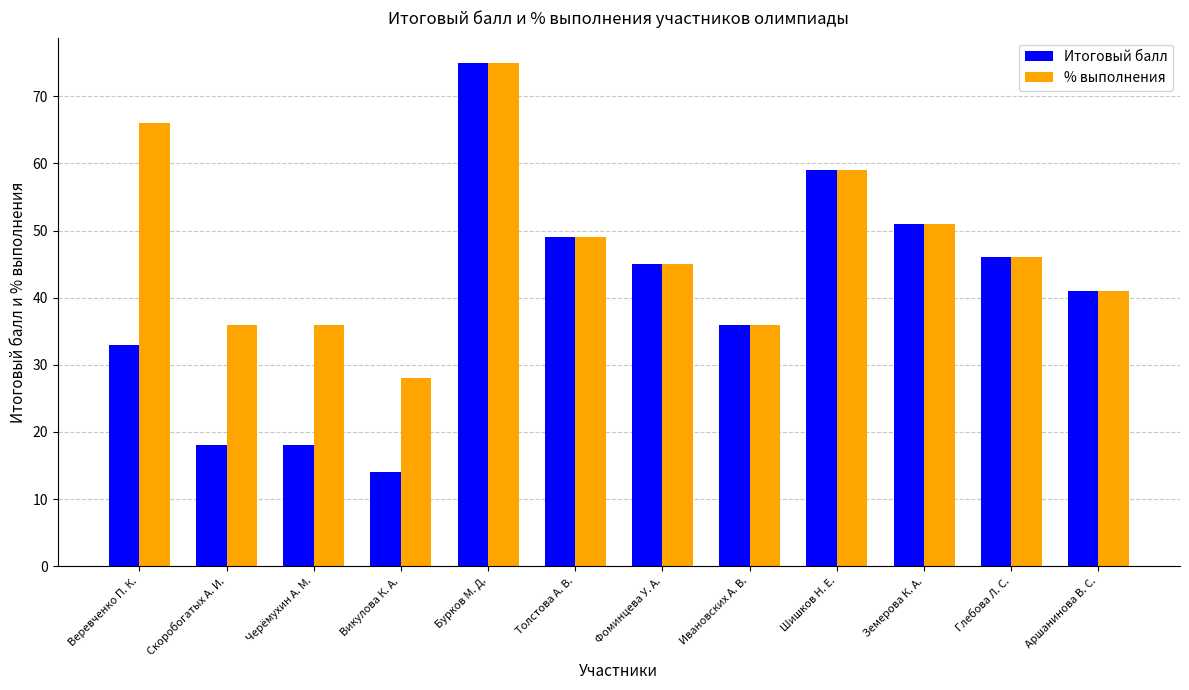

Read the Итоговый балл value at Веревченко П. К..

33